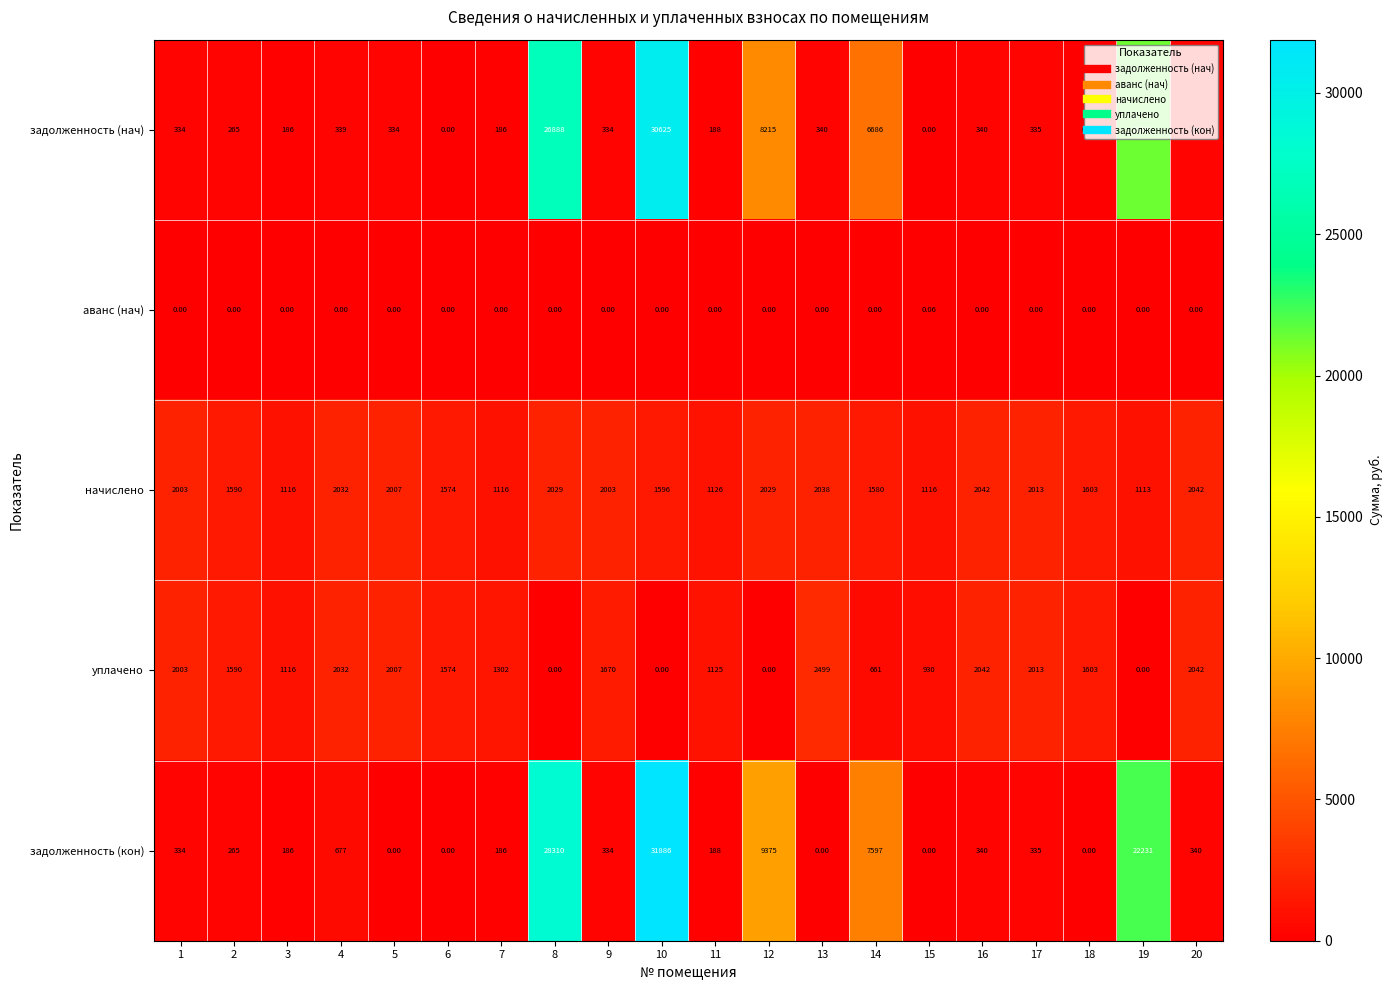

Which series has the largest total across all categories?

задолженность (кон)